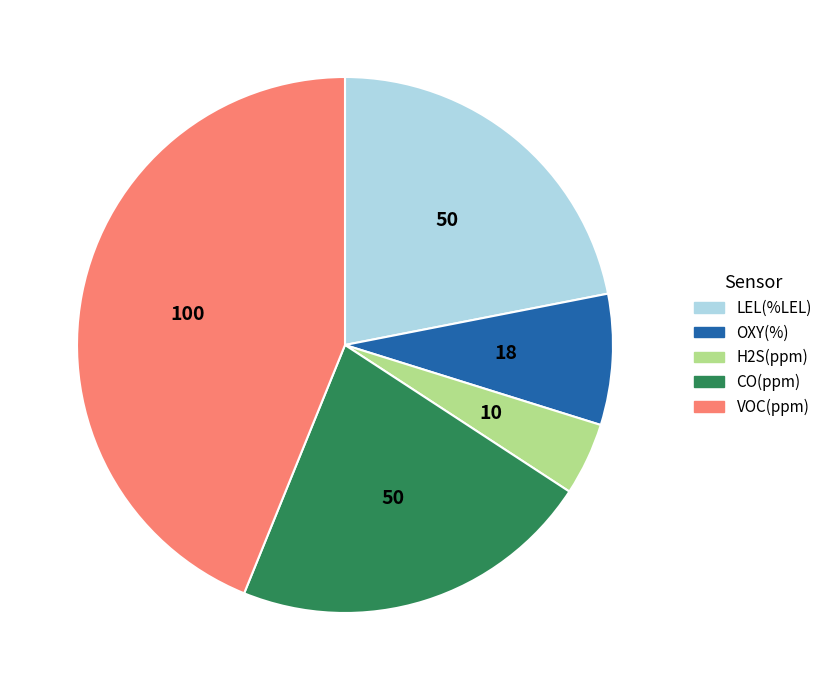

What is the largest slice in the pie chart?

VOC(ppm)